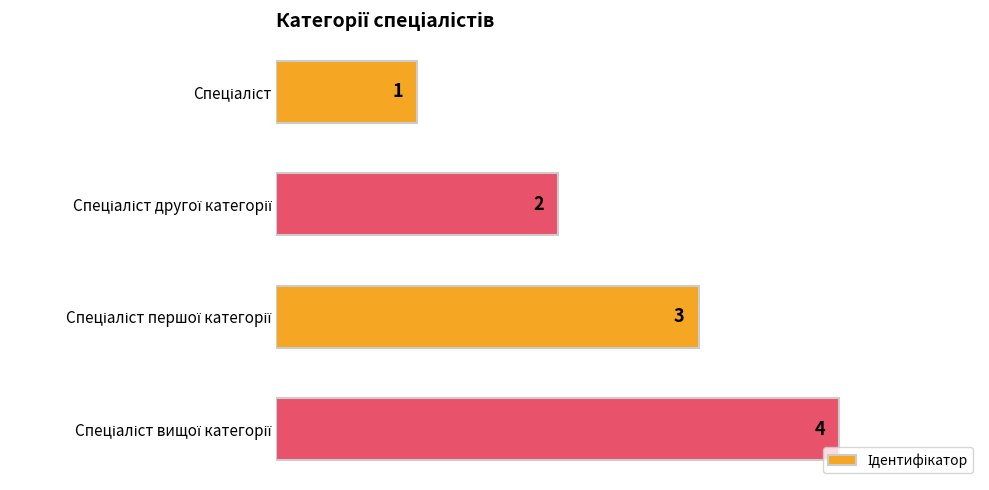

Count the values in the range 2 to 4.

3